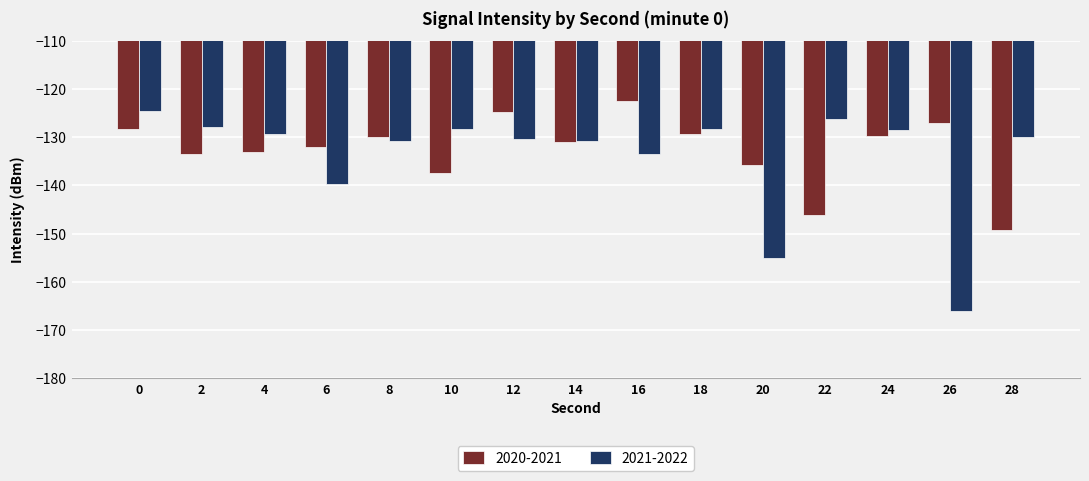

True or false: 2020-2021 has a value of -56.0 at 6.

False